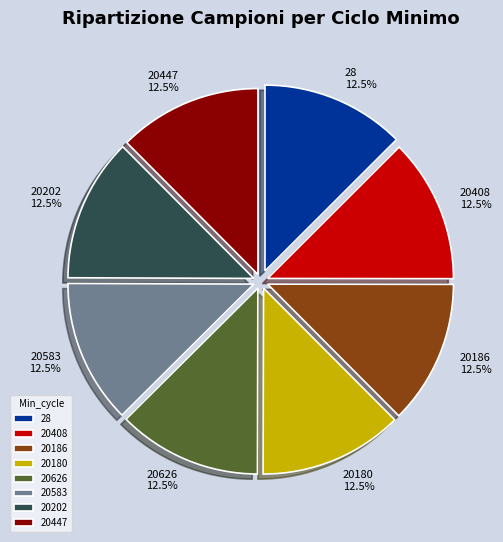

What is the total percentage of 20186 and 20583?

25.0%